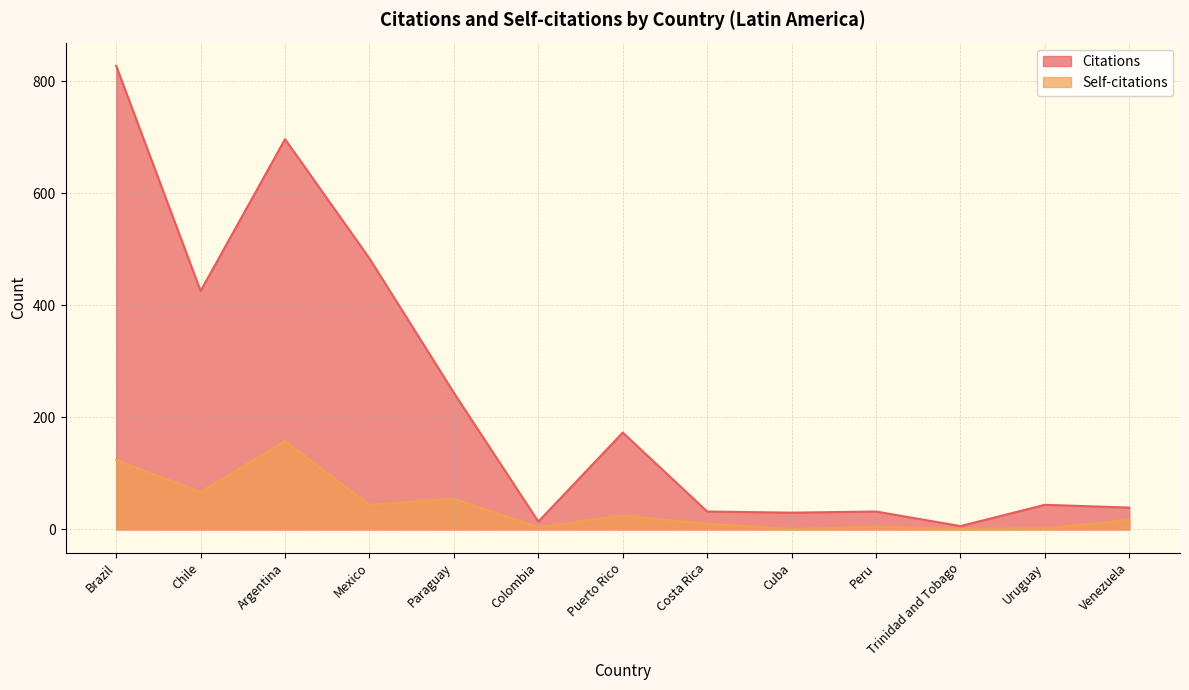

Which series has the largest range (max minus min)?

Citations